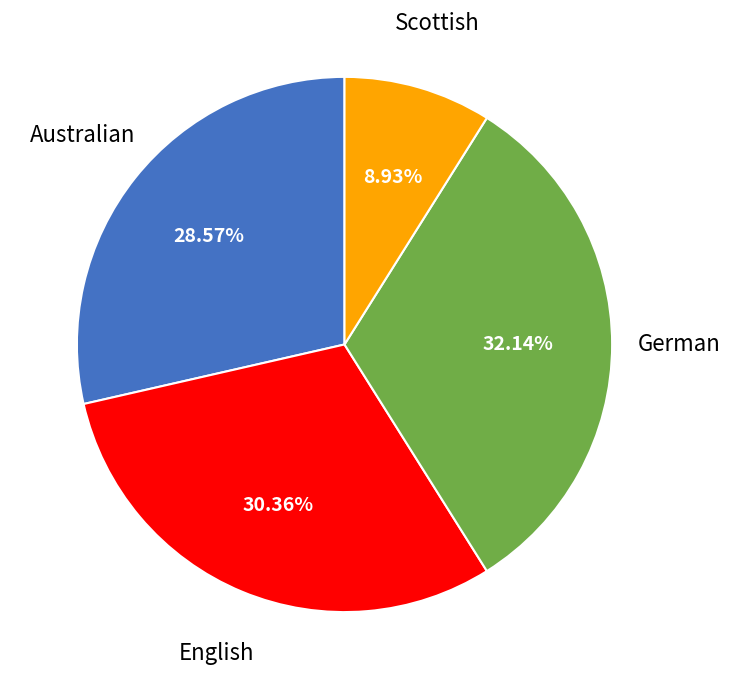

Is there any slice that represents more than half of the pie?

No